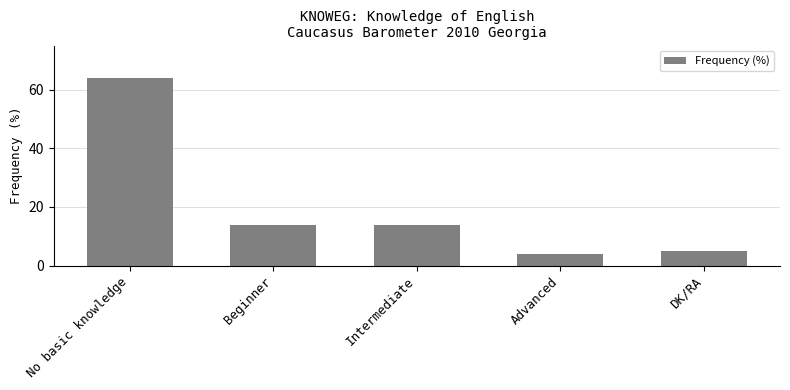

How many data points are less than 14?

2